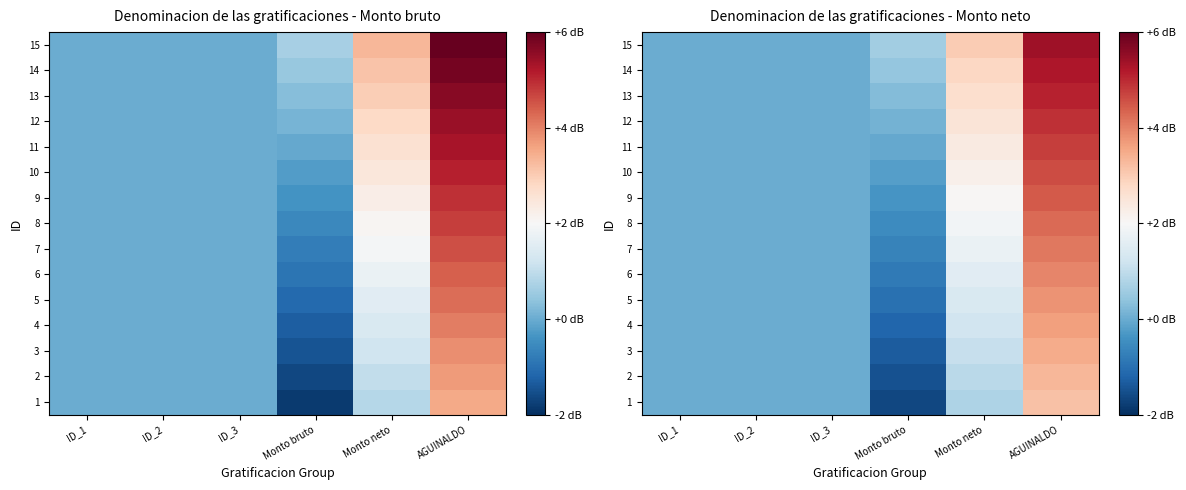

How many data points in 6 are above 0?

2